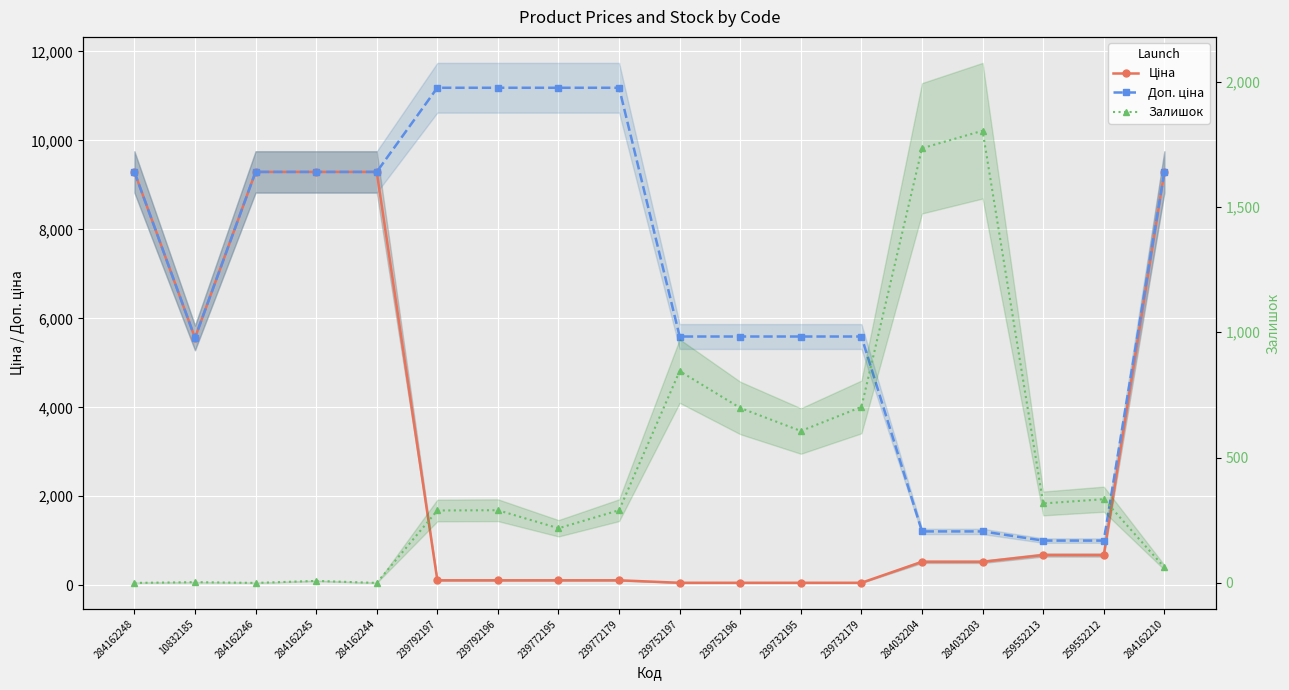

How many lines are shown in the chart?

3